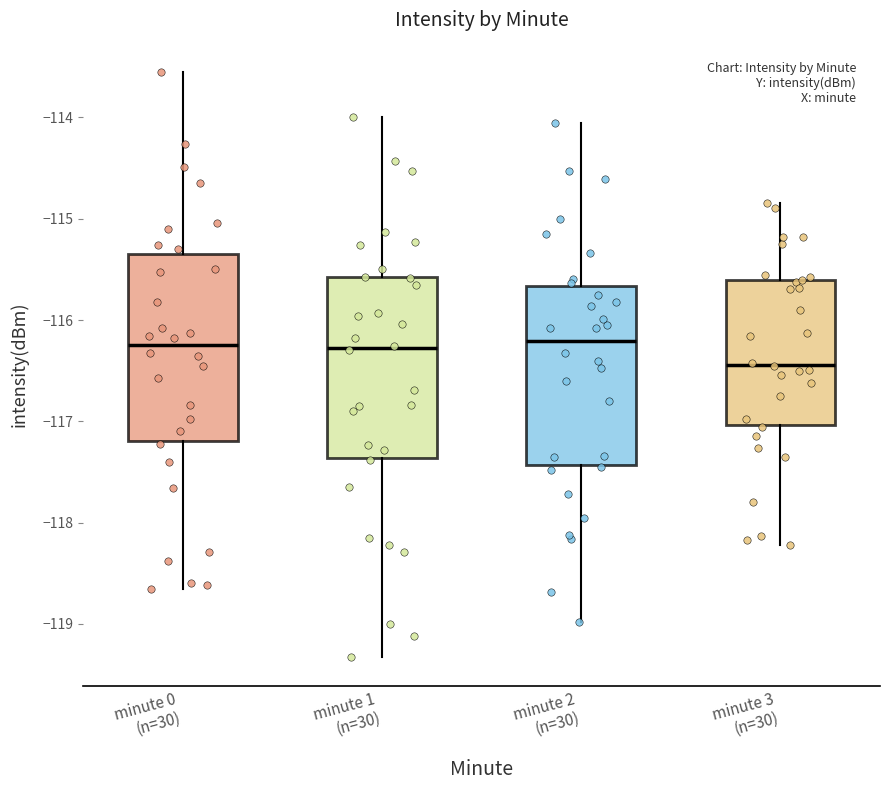

Reading left to right, read every box against the y-axis: the position of its median line, the range the box covers, and the ends of its whiskers. The values are not printed on the chart, so give them approximately, as read against the axis.

minute 0 (n=30): median -116.2, box -117.2 to -115.3, whiskers -118.7 to -113.6
minute 1 (n=30): median -116.3, box -117.4 to -115.6, whiskers -119.3 to -114.0
minute 2 (n=30): median -116.2, box -117.4 to -115.7, whiskers -119.0 to -114.1
minute 3 (n=30): median -116.4, box -117.0 to -115.6, whiskers -118.2 to -114.8